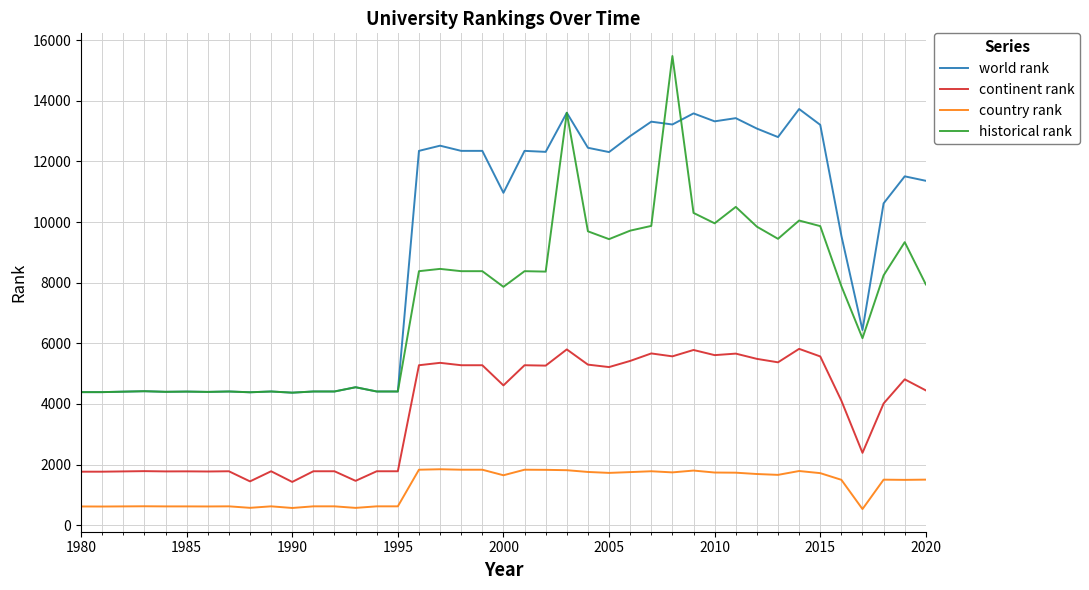

Rank the series by their average value, from highest to lowest.

world rank, historical rank, continent rank, country rank